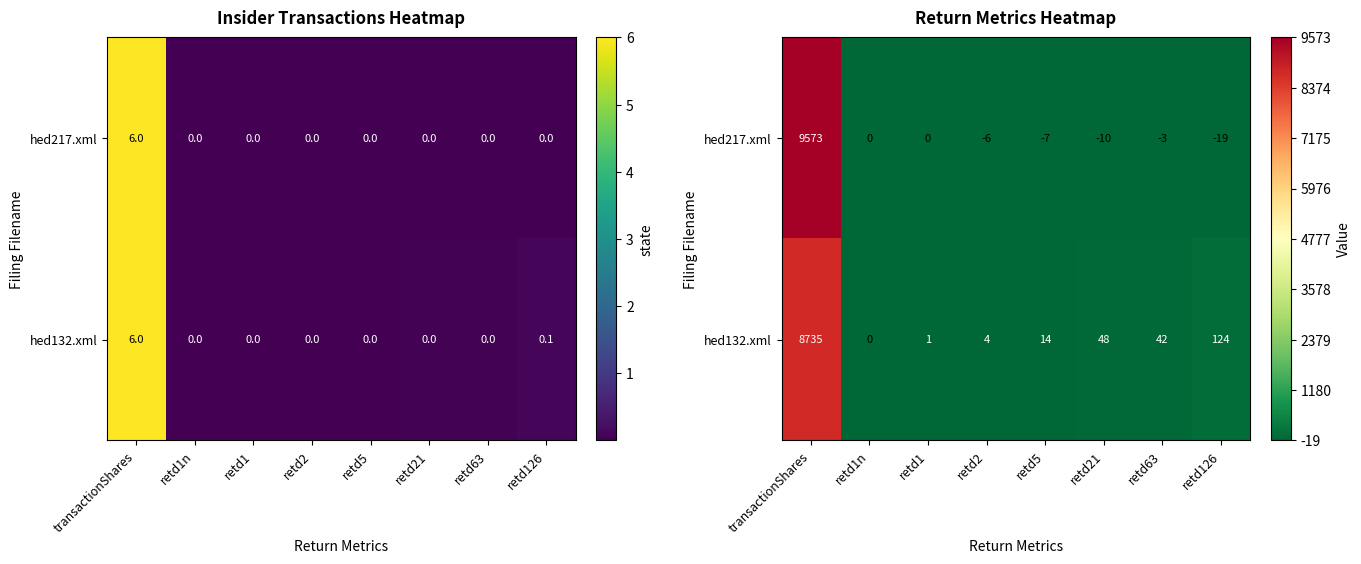

What is the sum of all hed132.xml values?

8968